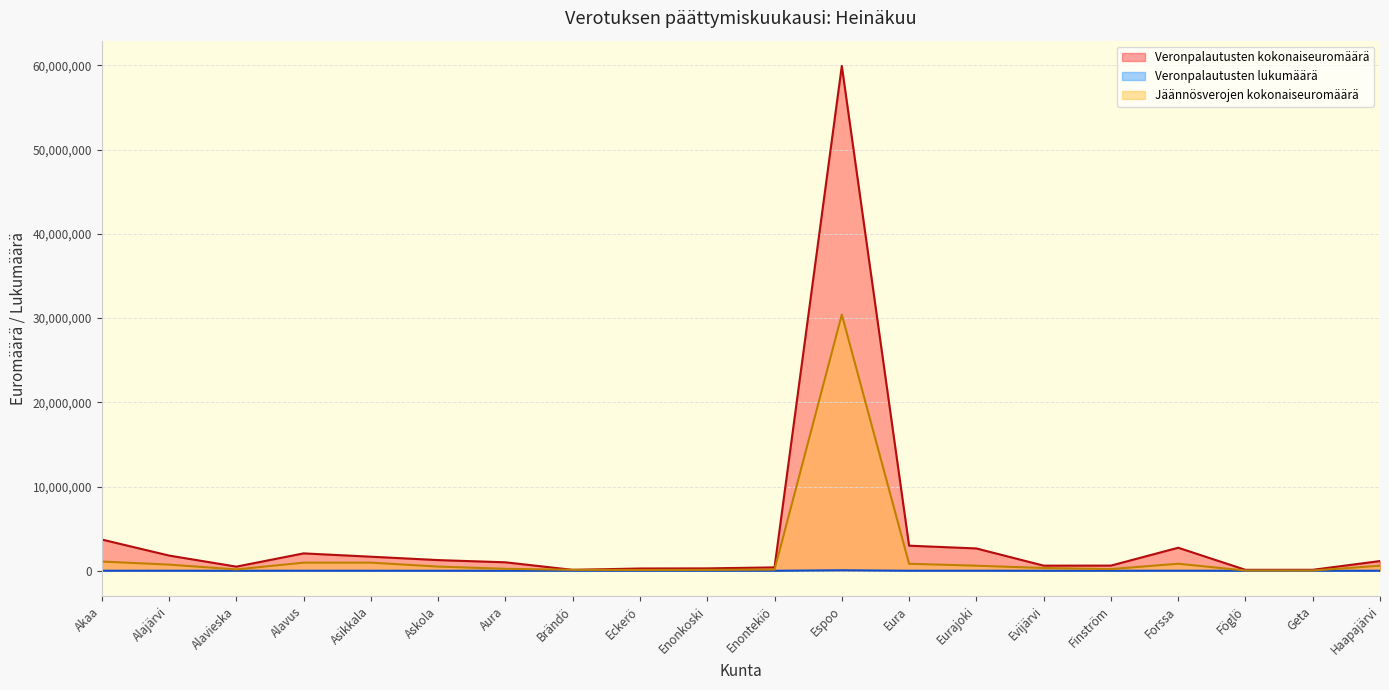

What is the difference between the Veronpalautusten kokonaiseuromäärä values at Geta and Askola?

1153514.6